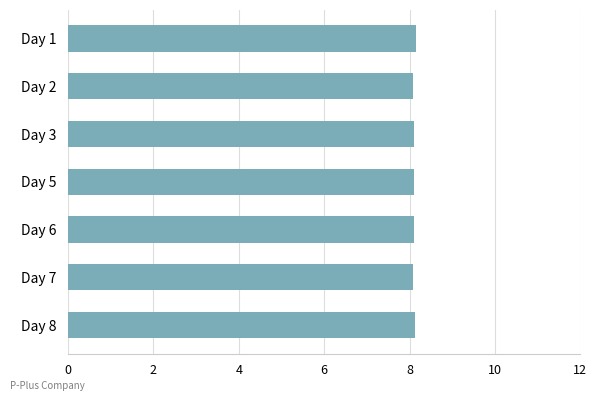

What is the maximum value shown in the chart?

8.1